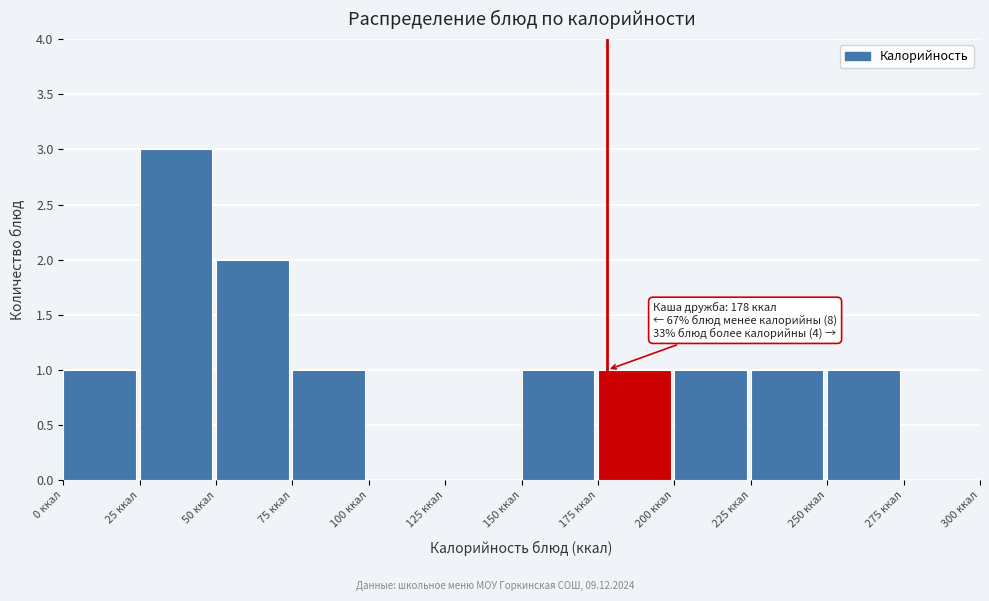

Which range on the x-axis has the tallest bar?

25 to 50